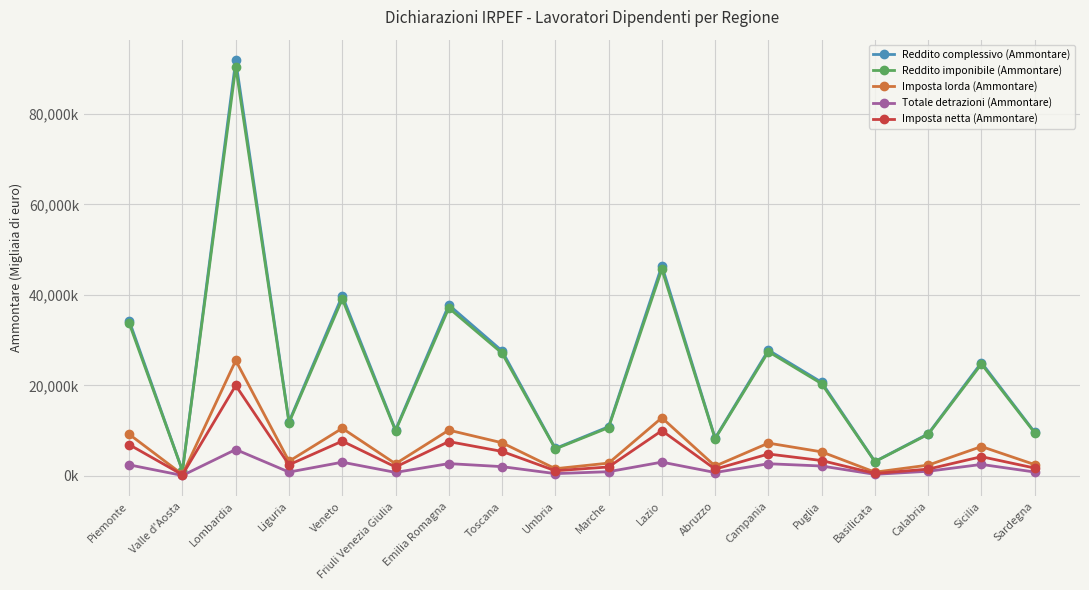

What is the label of the 14th point from the right?

Veneto